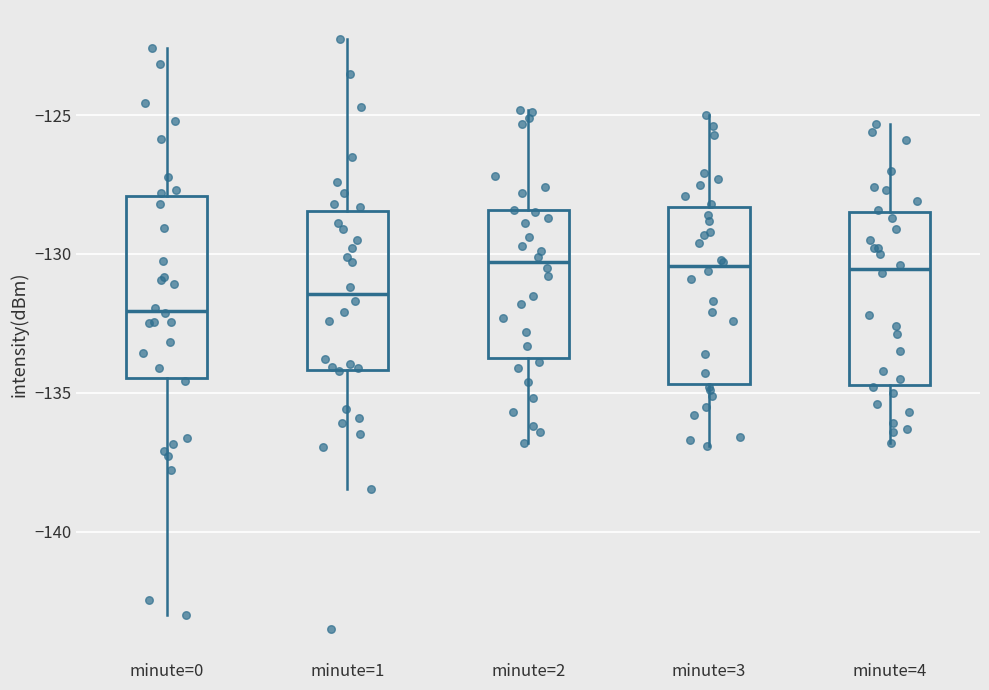

Where is the lower edge of the box for minute=3 on the y-axis? The values are not printed on the chart, so give them approximately, as read against the axis.

-134.5